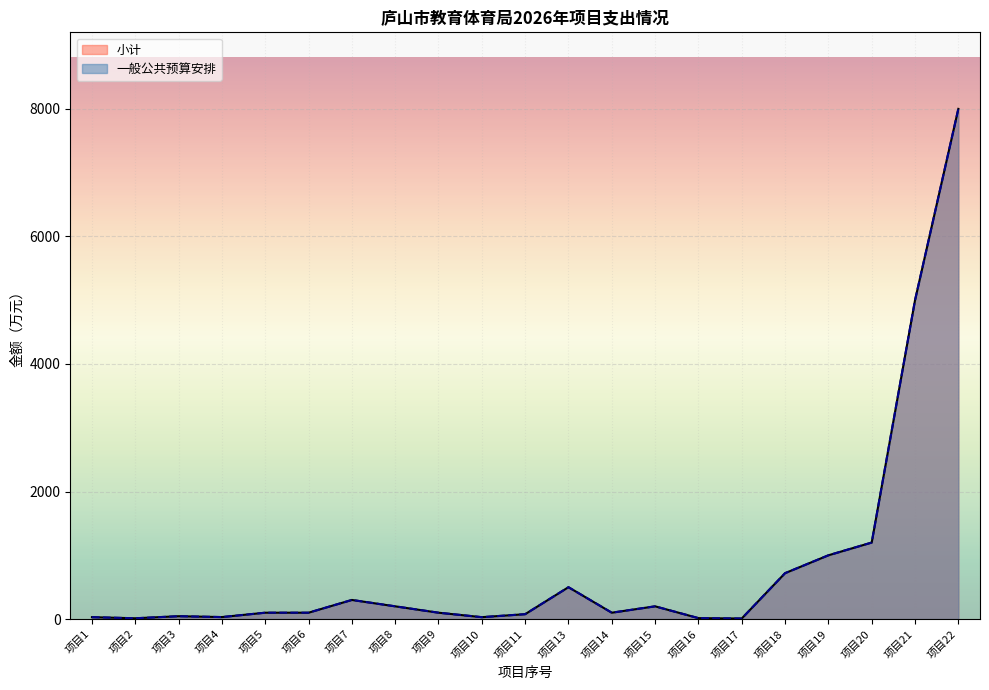

Reading left to right, extract all data points from this chart.

一般公共预算安排: 30.0	12.8	45.0	31.5	100.0	100.0	300.0	200.0	100.0	30.0	76.7	500.0	100.0	200.0	15.0	9.0	720.0	1000.0	1200.0	5000.0	8000.0
小计: 30.0	12.8	45.0	31.5	100.0	100.0	300.0	200.0	100.0	30.0	76.7	500.0	100.0	200.0	15.0	9.0	720.0	1000.0	1200.0	5000.0	8000.0